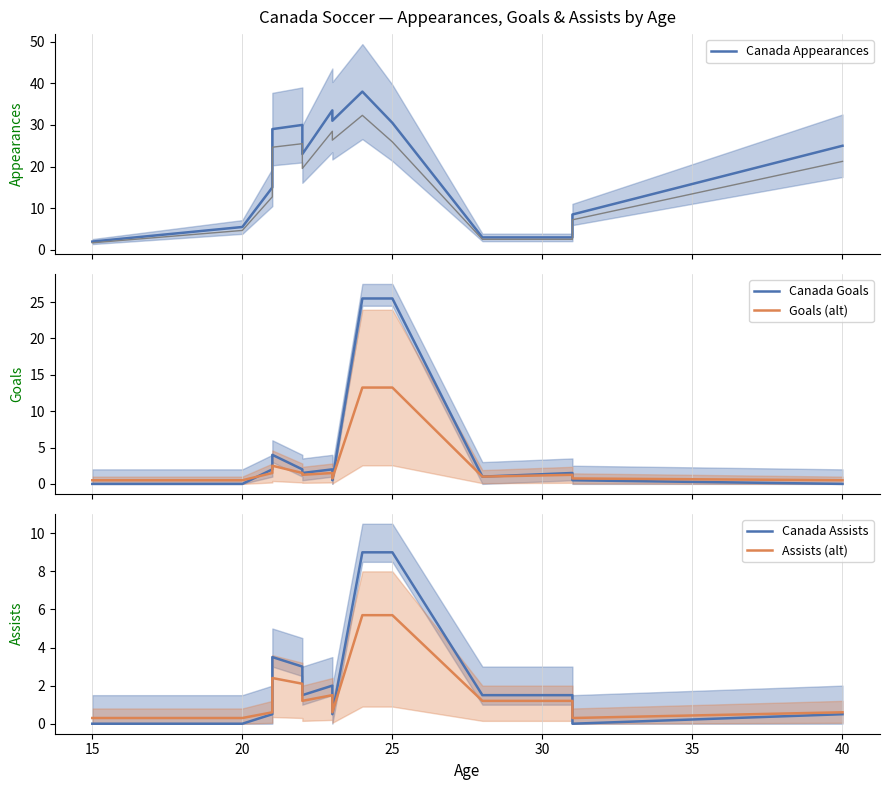

Which series ends up on top after the final intersection of Goals (alt) and Canada Goals?

Goals (alt)